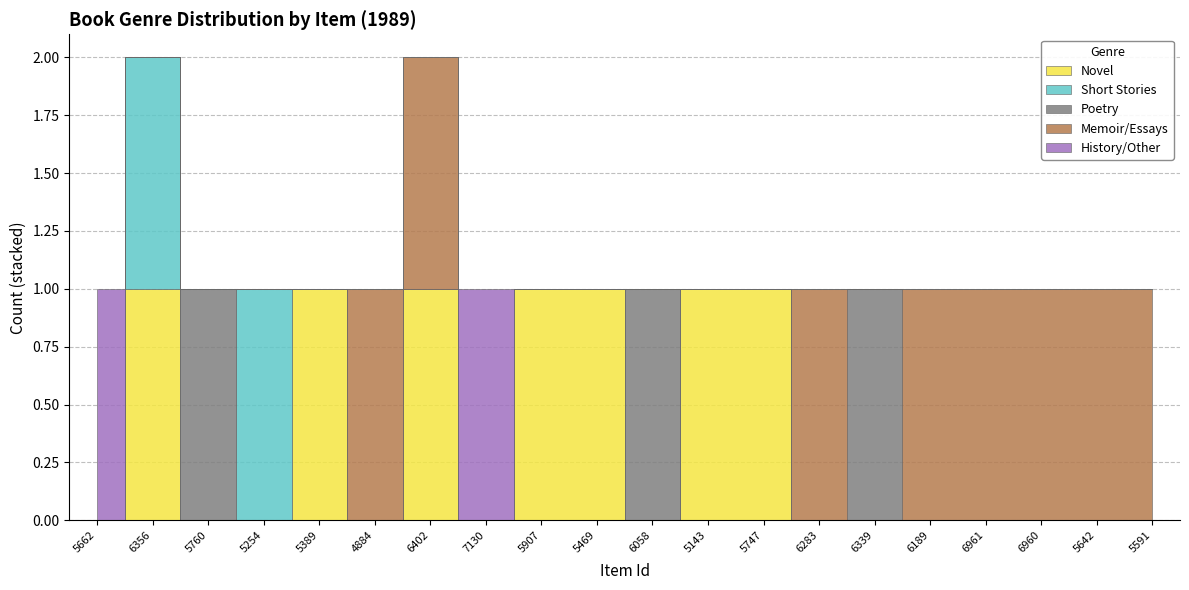

What is the total value across all series at 7130?

1